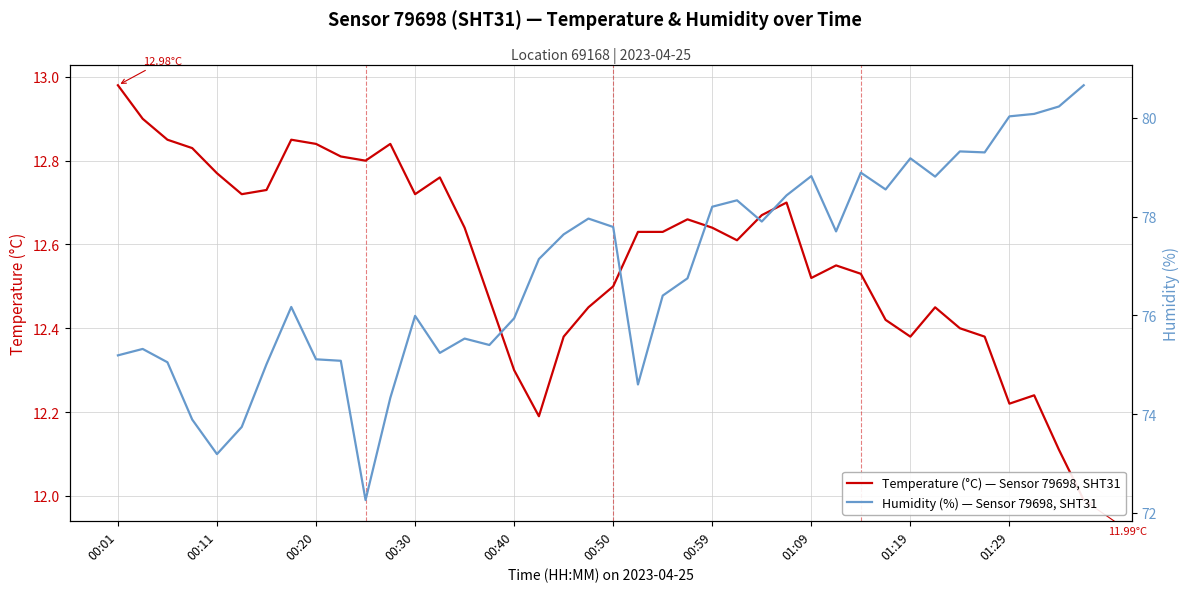

What is the highest value of the Temperature (°C) — Sensor 79698, SHT31 series?

13.0